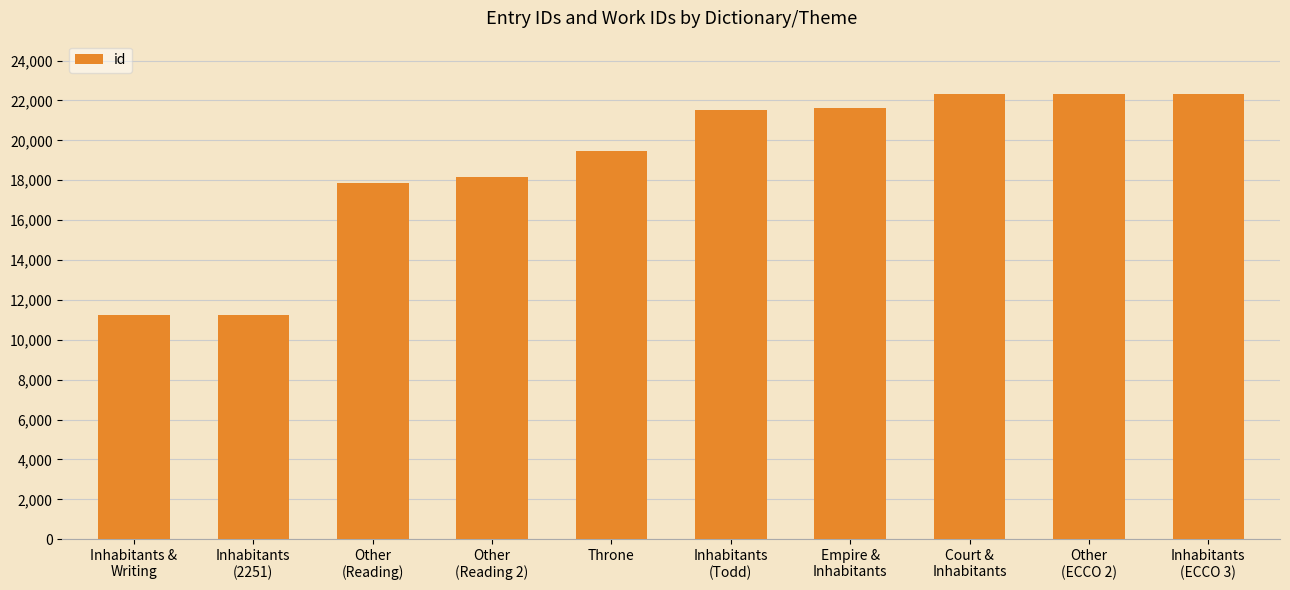

What is the difference between the maximum and minimum values?

11103